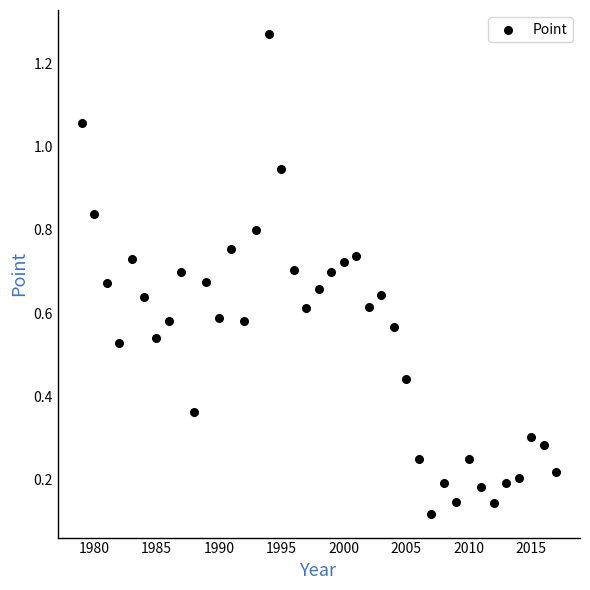

What is the range of Y values (max minus min)?

1.2